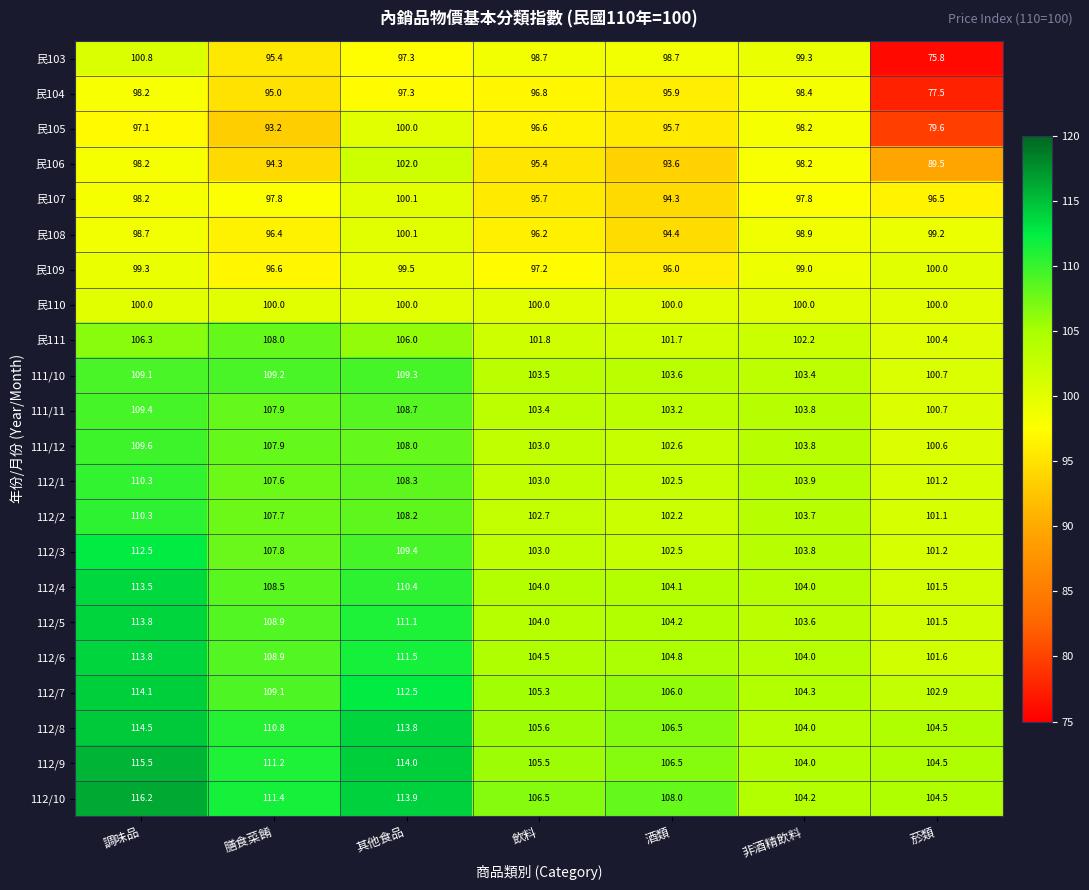

The value of 112/9 at 調味品 is 158.7. True or false?

False